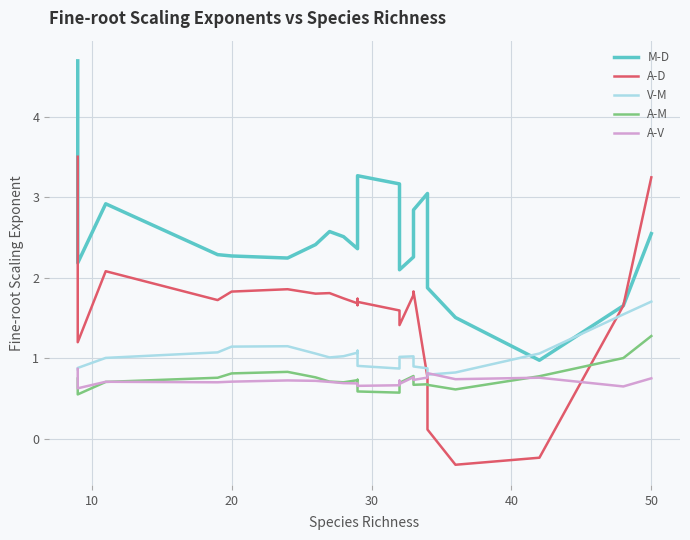

Reading left to right, transcribe all the data shown in this chart.

M-D: 4.7	2.2	2.9	2.3	2.3	2.2	2.4	2.6	2.5	2.4	2.4	3.0	3.3	3.2	2.9	2.1	2.3	2.8	3.0	1.9	1.5	1.0	1.7	2.5
A-D: 3.5	1.2	2.1	1.7	1.8	1.9	1.8	1.8	1.7	1.7	1.7	1.7	1.7	1.6	1.5	1.4	1.8	1.8	0.8	0.1	-0.3	-0.2	1.7	3.2
V-M: 0.9	0.9	1.0	1.1	1.1	1.1	1.1	1.0	1.0	1.1	1.1	1.0	0.9	0.9	0.9	1.0	1.0	0.9	0.9	0.8	0.8	1.1	1.5	1.7
A-M: 0.7	0.5	0.7	0.8	0.8	0.8	0.8	0.7	0.7	0.7	0.7	0.6	0.6	0.6	0.6	0.7	0.8	0.7	0.7	0.7	0.6	0.8	1.0	1.3
A-V: 0.9	0.6	0.7	0.7	0.7	0.7	0.7	0.7	0.7	0.7	0.7	0.7	0.7	0.7	0.7	0.7	0.8	0.7	0.8	0.8	0.7	0.8	0.6	0.7